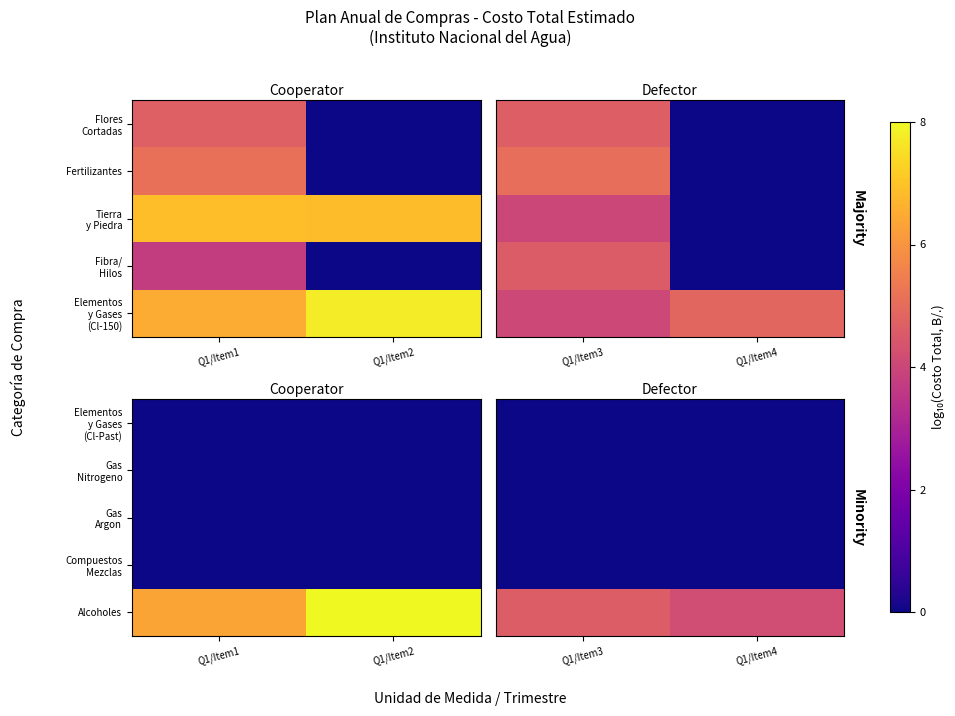

Count the number of data series in this chart.

5